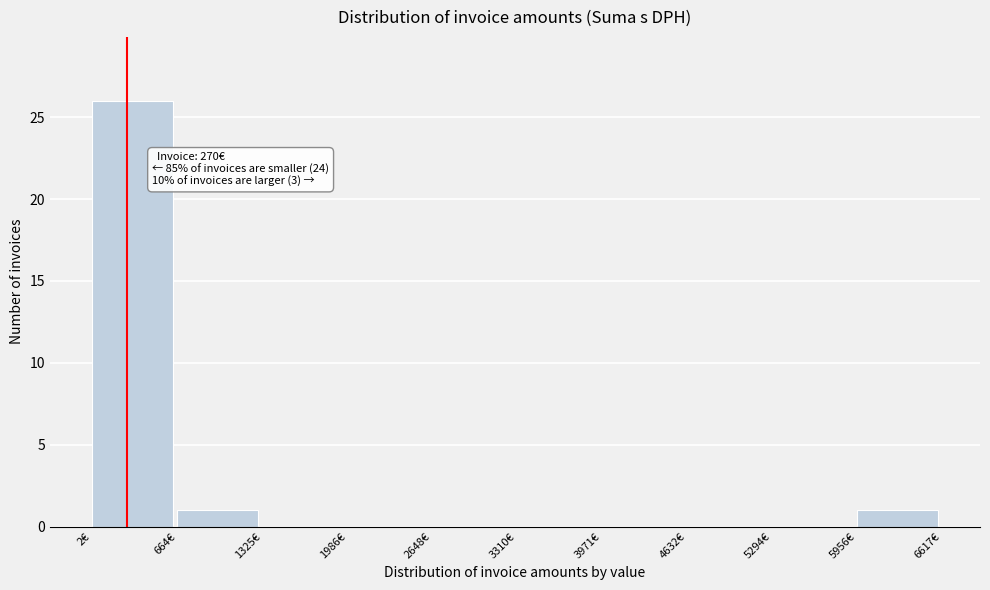

Which range on the x-axis has the tallest bar?

0 to 700